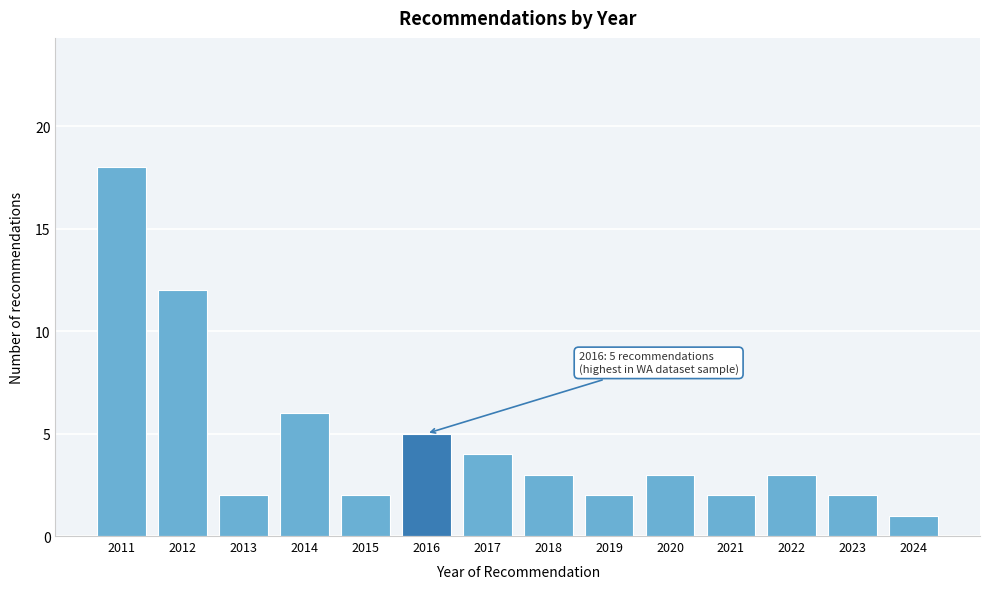

Reading right to left, extract all data points from this chart.

1	2	3	2	3	2	3	4	5	2	6	2	12	18